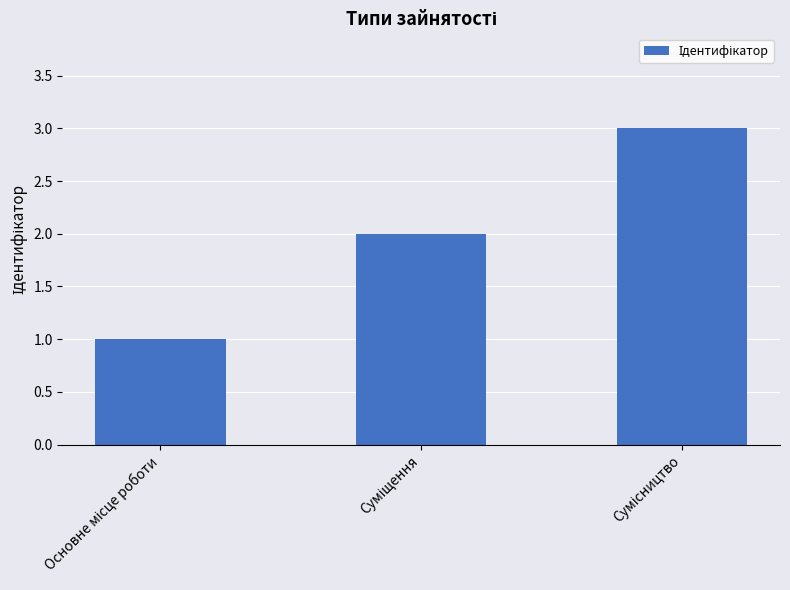

Are the bars horizontal?

No